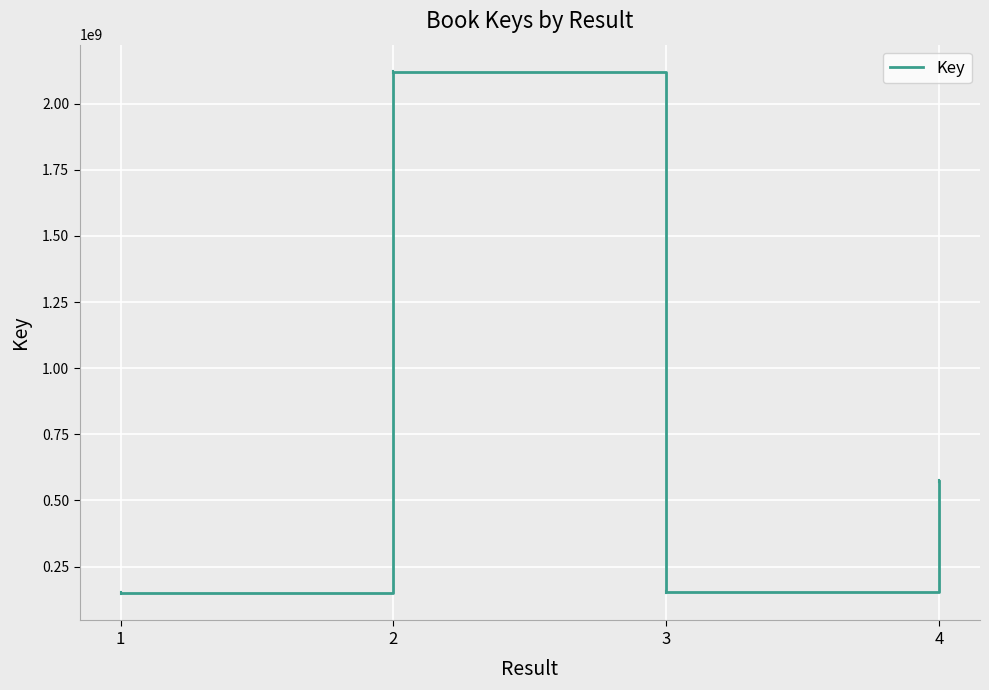

True or false: the data has more than 2 interior local peaks.

False